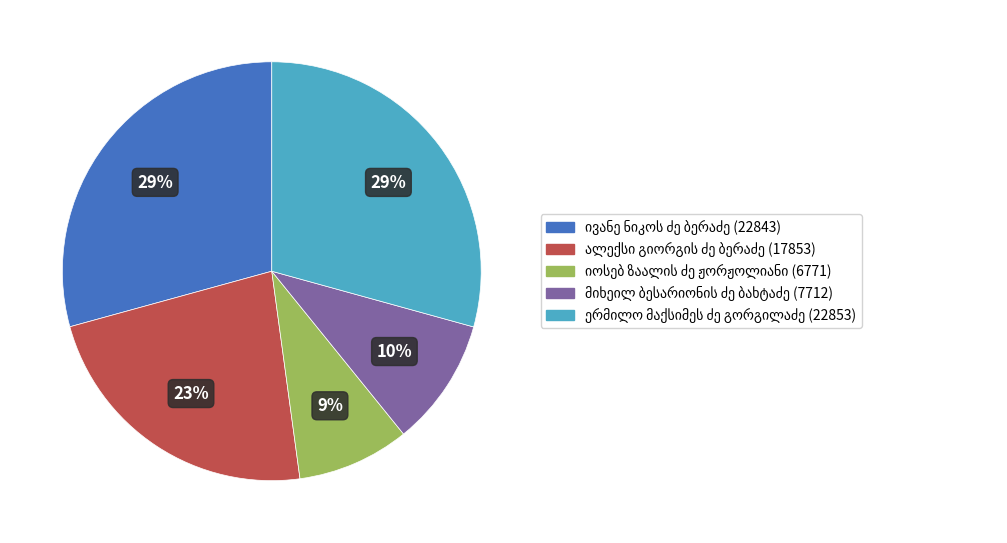

To the nearest percent, what is the average slice percentage?

20%